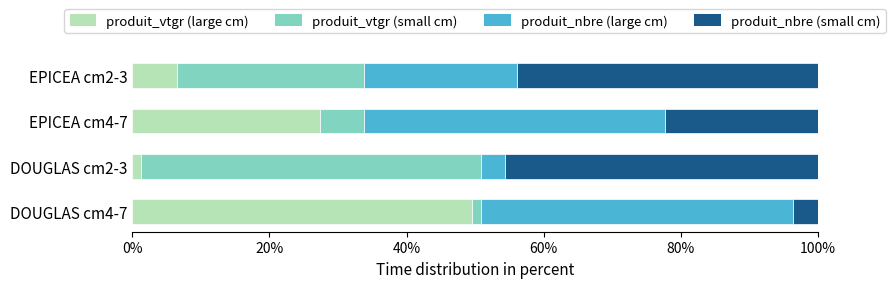

At which label is produit_vtgr (large cm) closest to 25?

EPICEA cm4-7